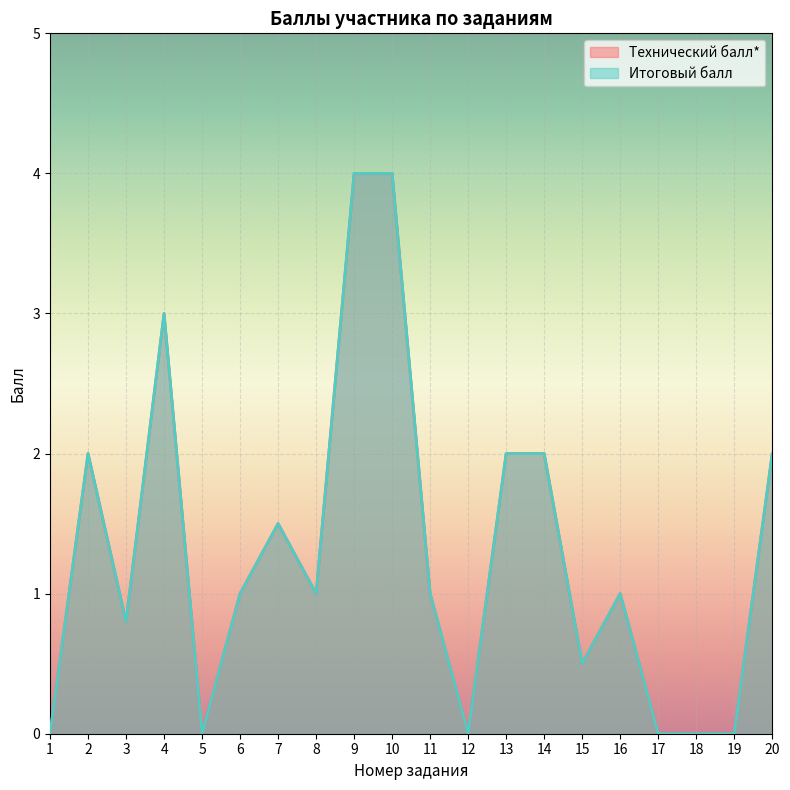

Reading left to right, what are all the values shown in this chart?

Технический балл*: 1=0.0	2=2.0	3=0.8	4=3.0	5=0.0	6=1.0	7=1.5	8=1.0	9=4.0	10=4.0	11=1.0	12=0.0	13=2.0	14=2.0	15=0.5	16=1.0	17=0.0	18=0.0	19=0.0	20=2.0
Итоговый балл: 1=0.0	2=2.0	3=0.8	4=3.0	5=0.0	6=1.0	7=1.5	8=1.0	9=4.0	10=4.0	11=1.0	12=0.0	13=2.0	14=2.0	15=0.5	16=1.0	17=0.0	18=0.0	19=0.0	20=2.0